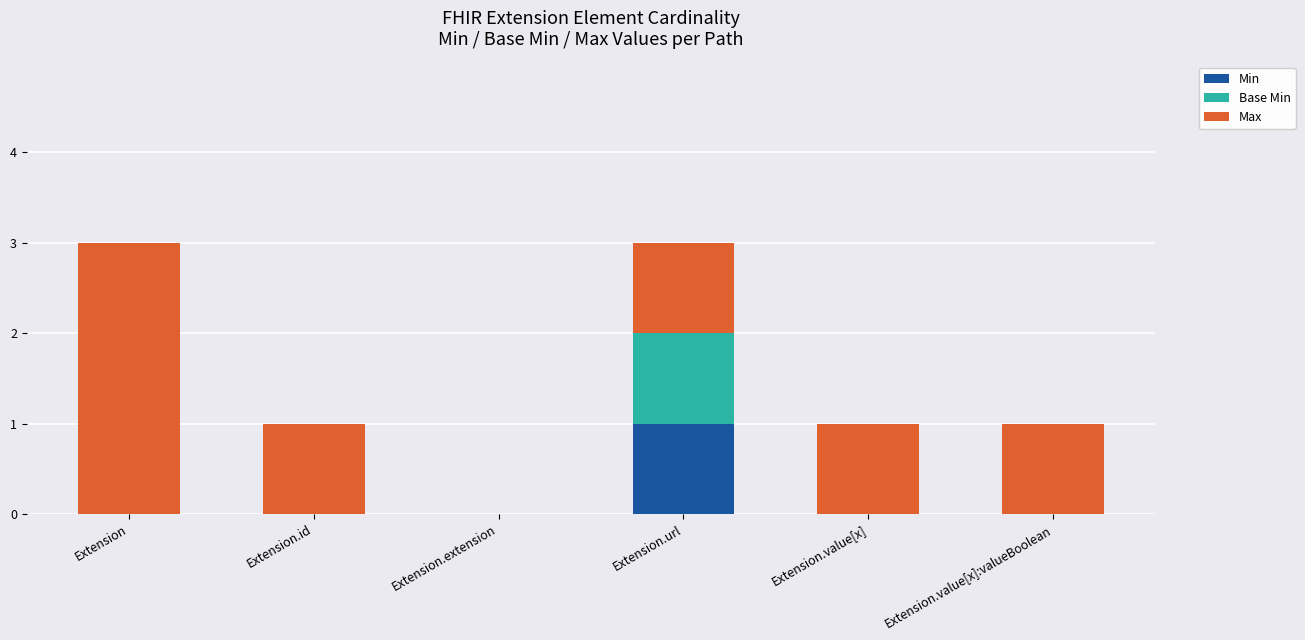

What is the total value across all series at Extension.url?

3